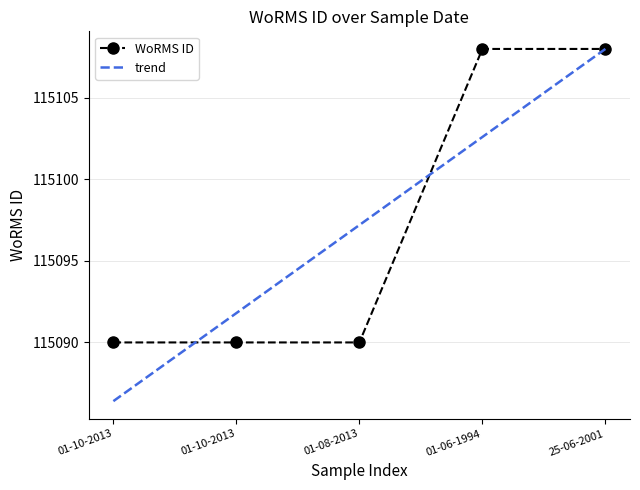

Which has a higher value, 01-08-2013 or 25-06-2001?

25-06-2001